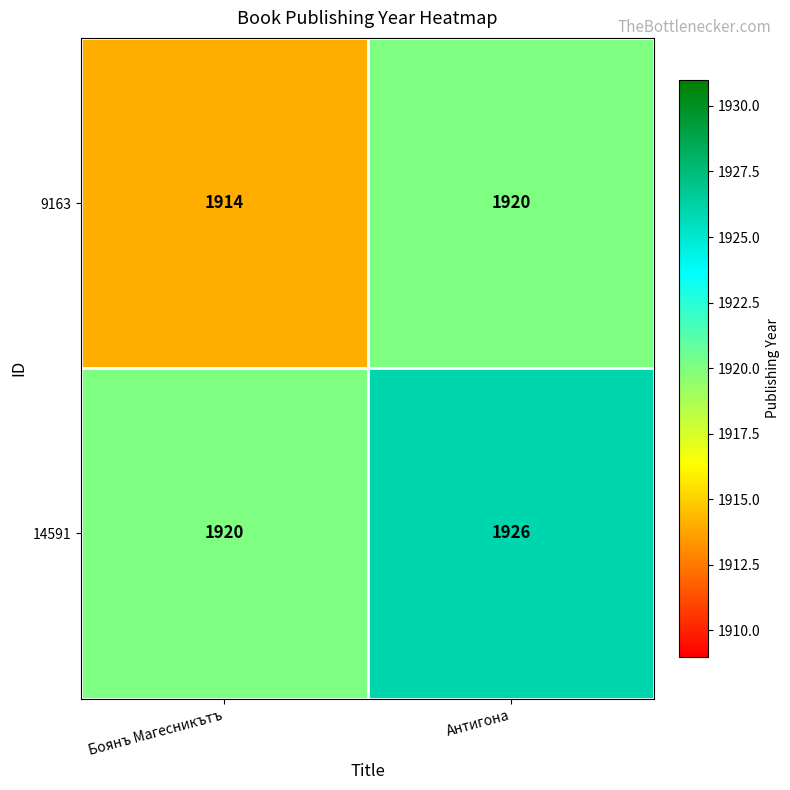

At which label is 14591 closest to 1923?

Боянъ Магесникътъ